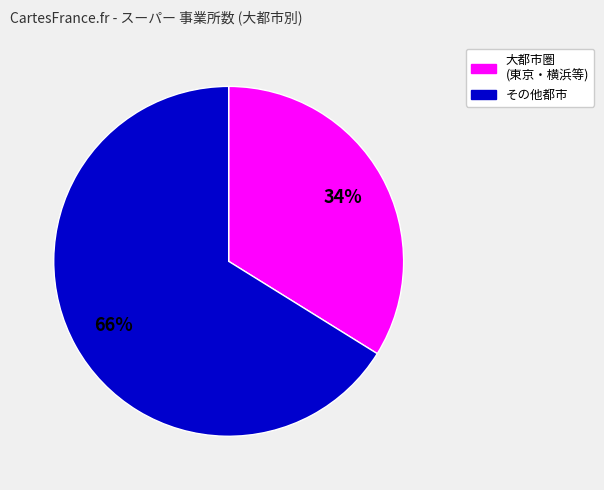

To the nearest percent, what is the average slice percentage?

50%